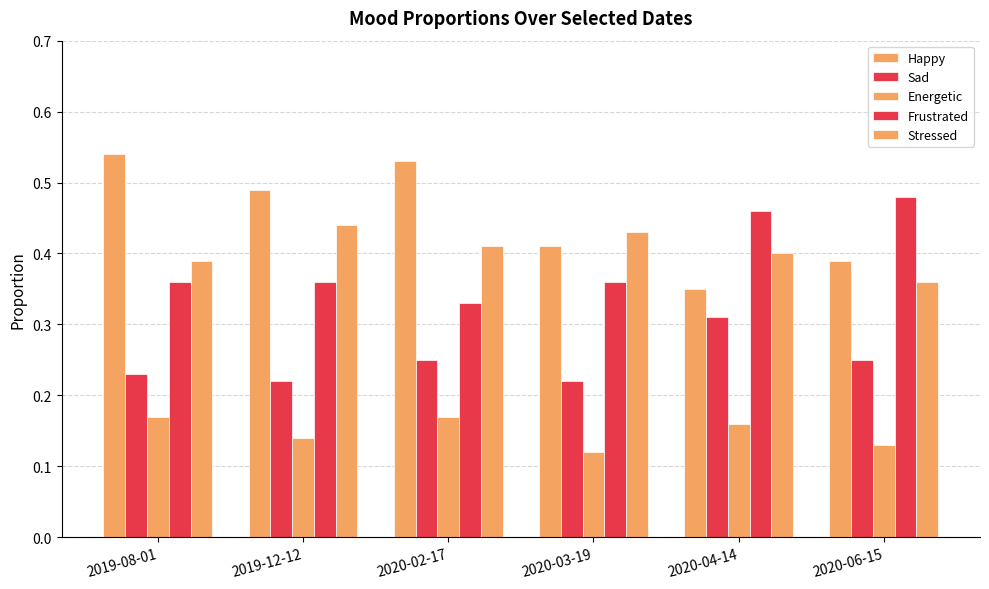

What is the approximate value of Stressed at 2020-03-19?

0.4